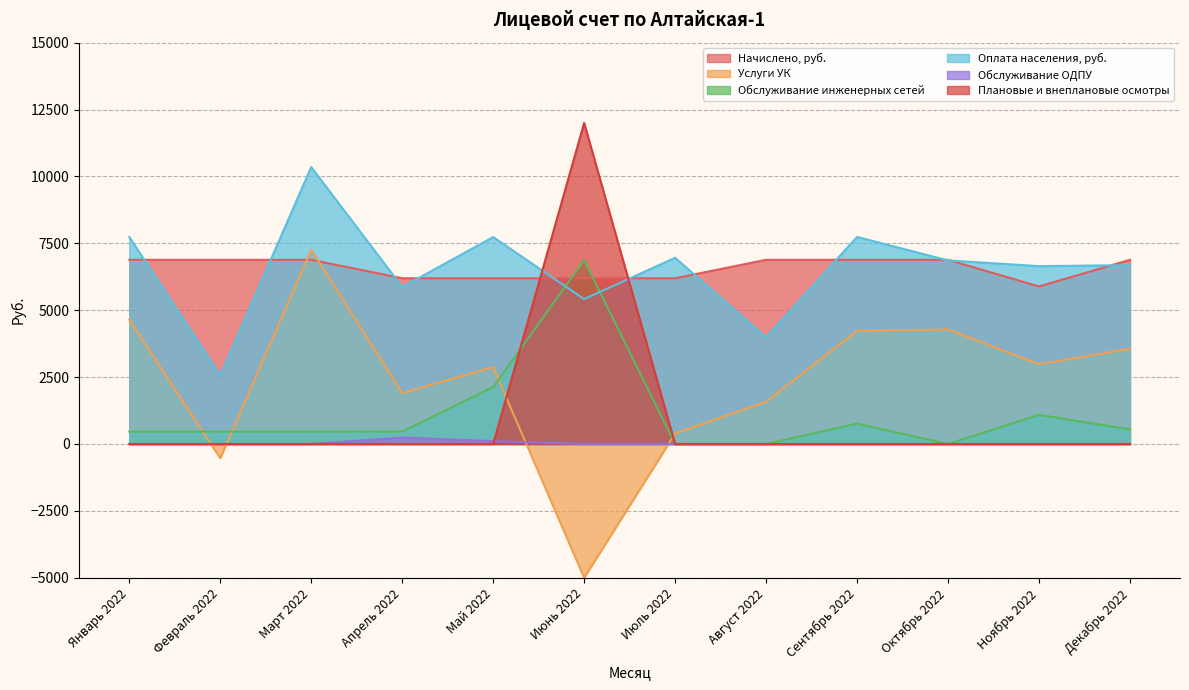

Between Июнь 2022 and Июль 2022, which series saw the biggest shift?

Плановые и внеплановые осмотры